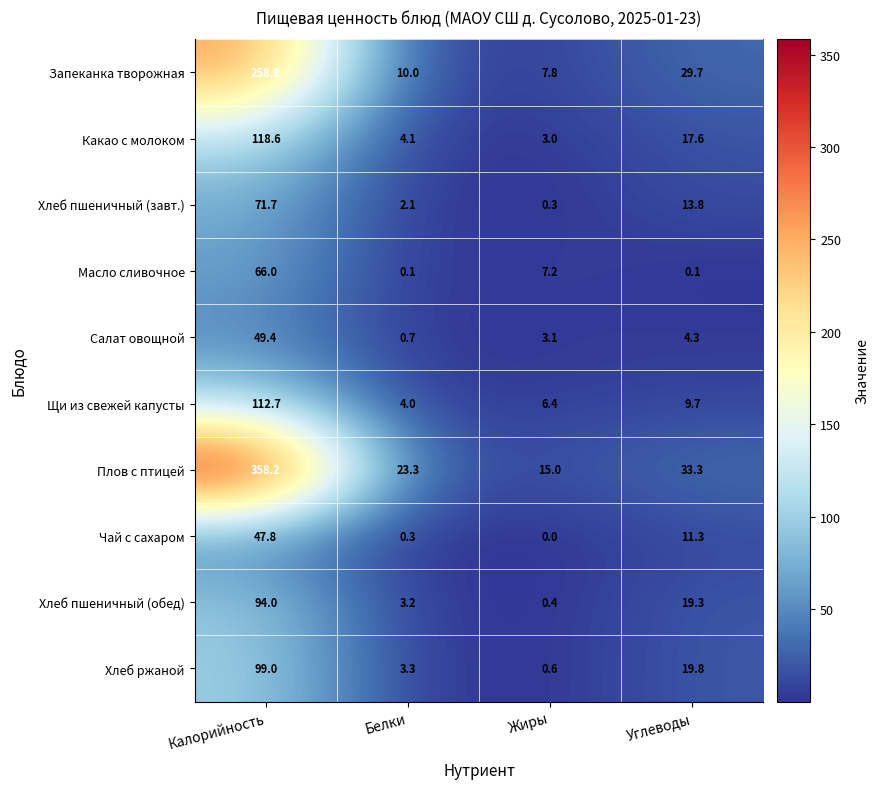

Count the number of data series in this chart.

10